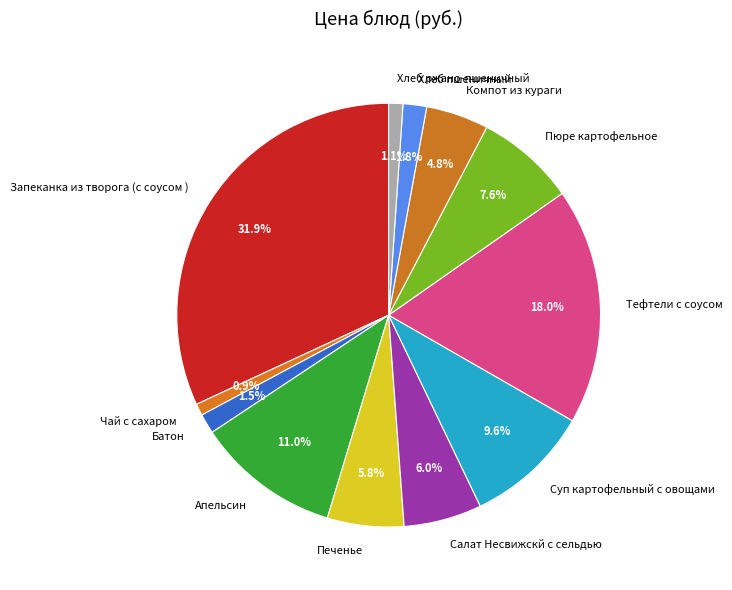

To the nearest percent, what is the average slice percentage?

8%